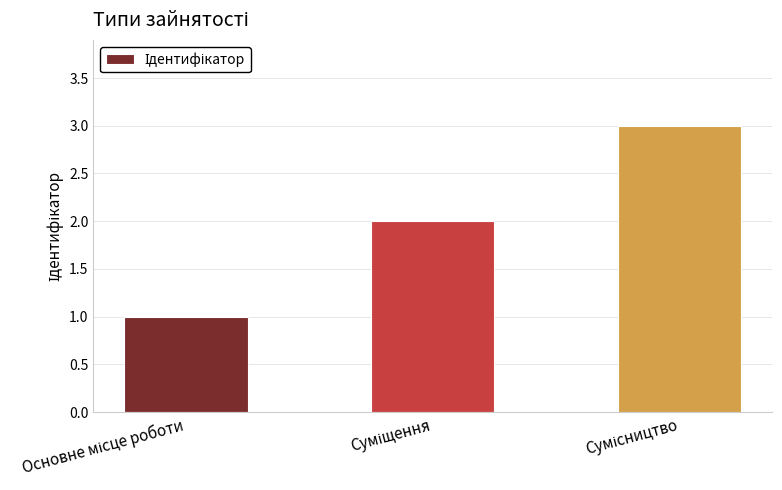

What is the maximum value shown in the chart?

3